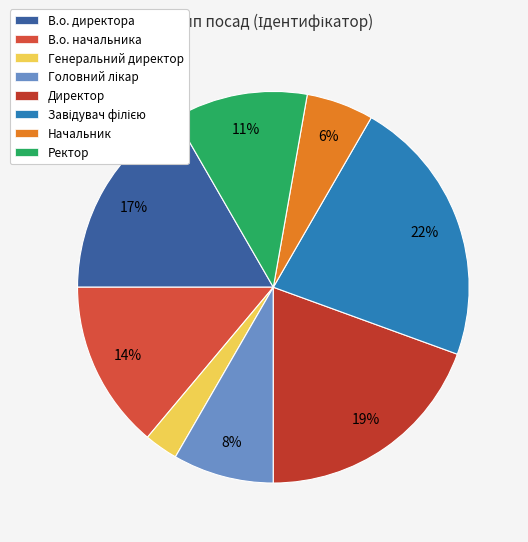

The Генеральний директор slice represents 3% of the pie. True or false?

True